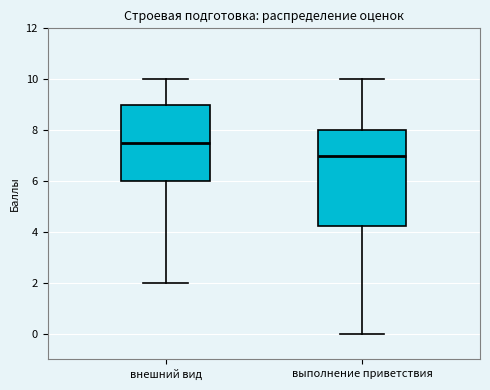

Which box's median line is the highest?

внешний вид